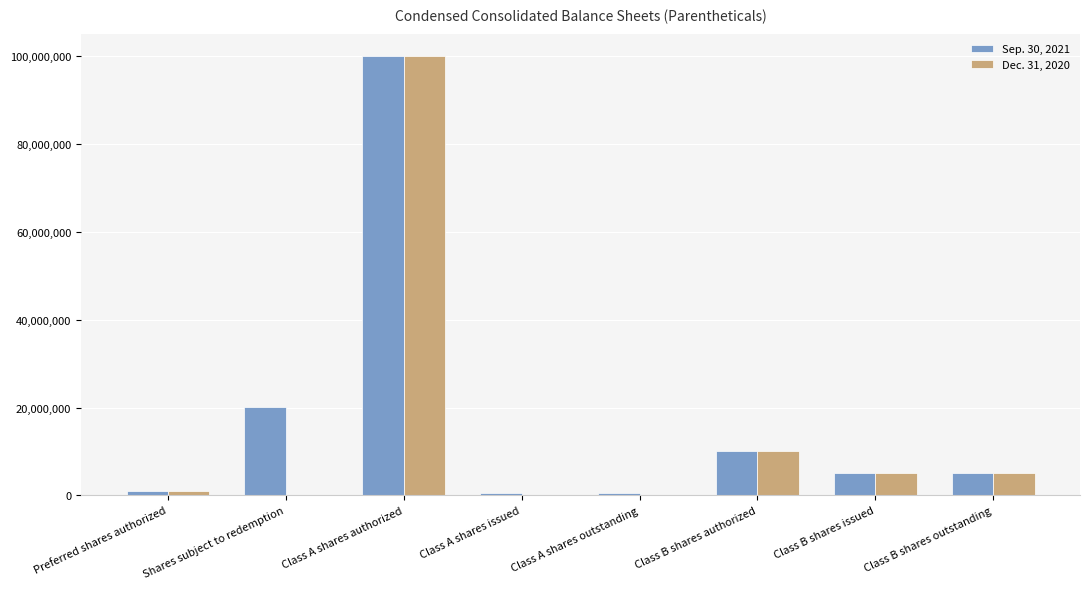

At which category is the sum across all series the highest?

Class A shares authorized